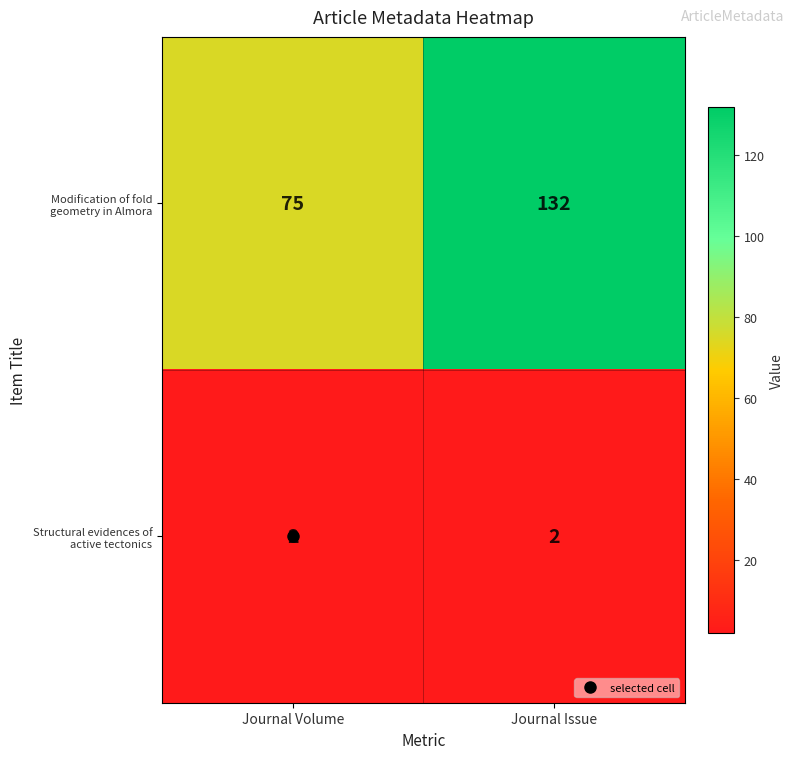

The Modification of fold geometry in Almora series shows 49 at Journal Volume. True or false?

False